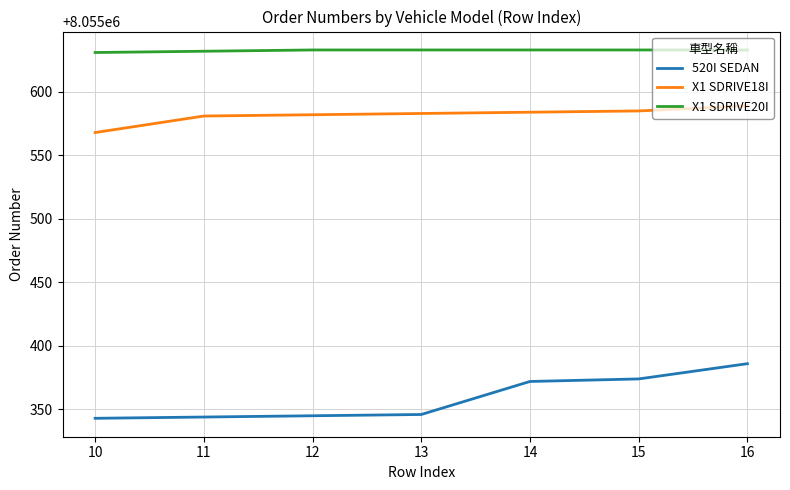

What is the lowest value of the 520I SEDAN series?

8055343